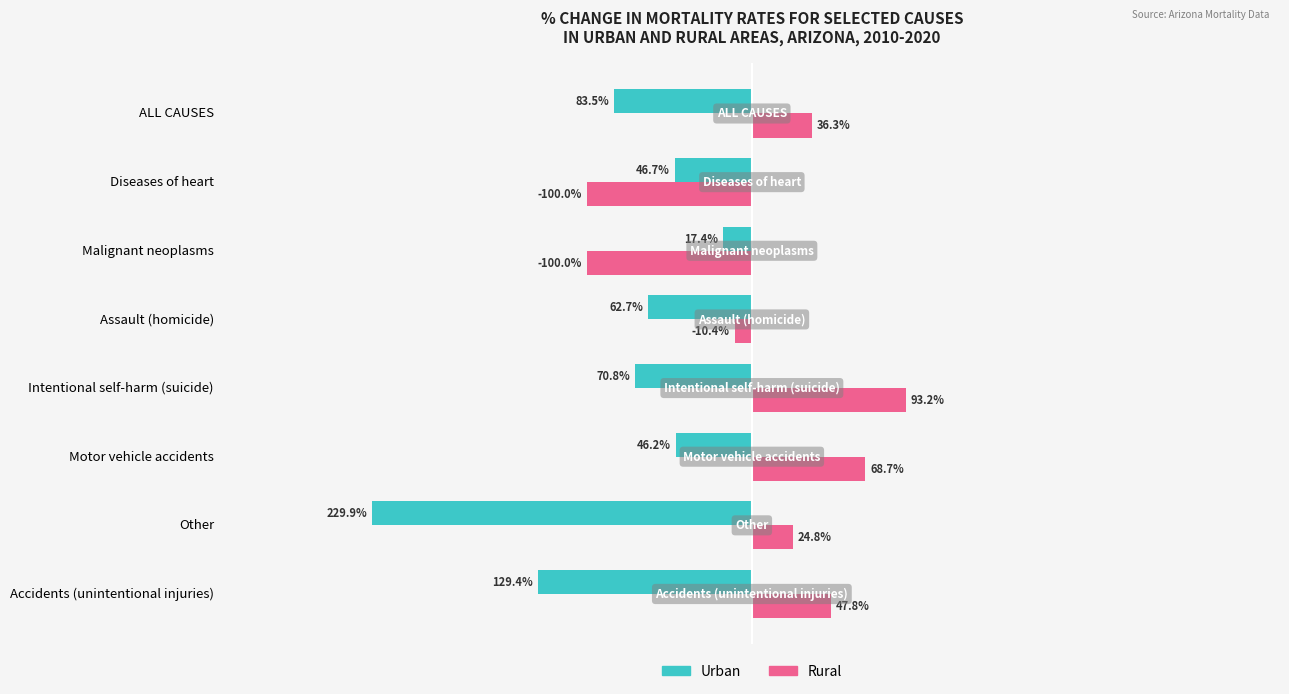

Which label corresponds to the largest value in the chart?

Intentional self-harm (suicide)